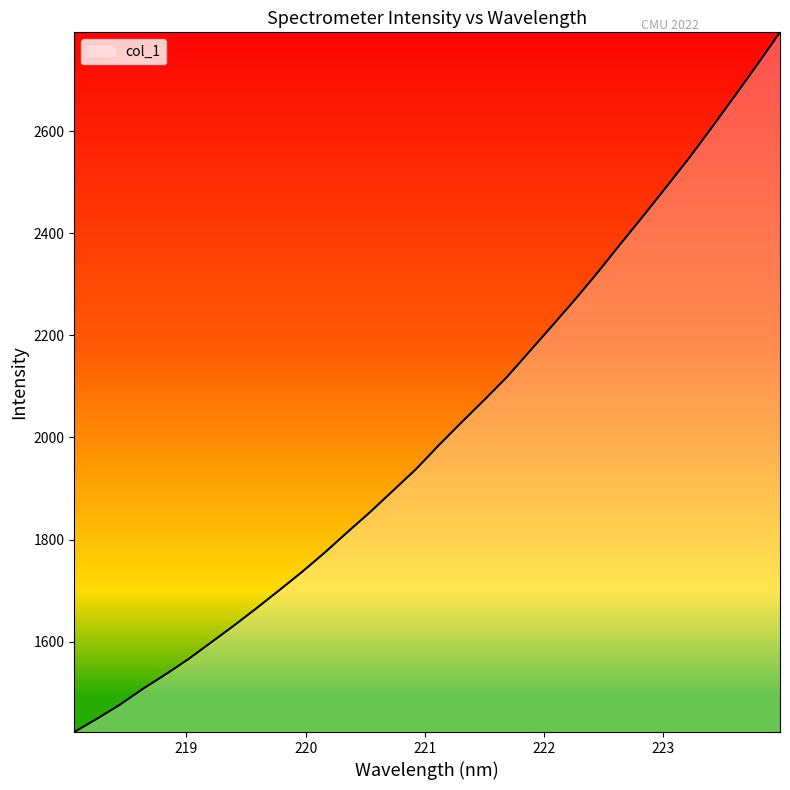

How many values are below 1984?

16